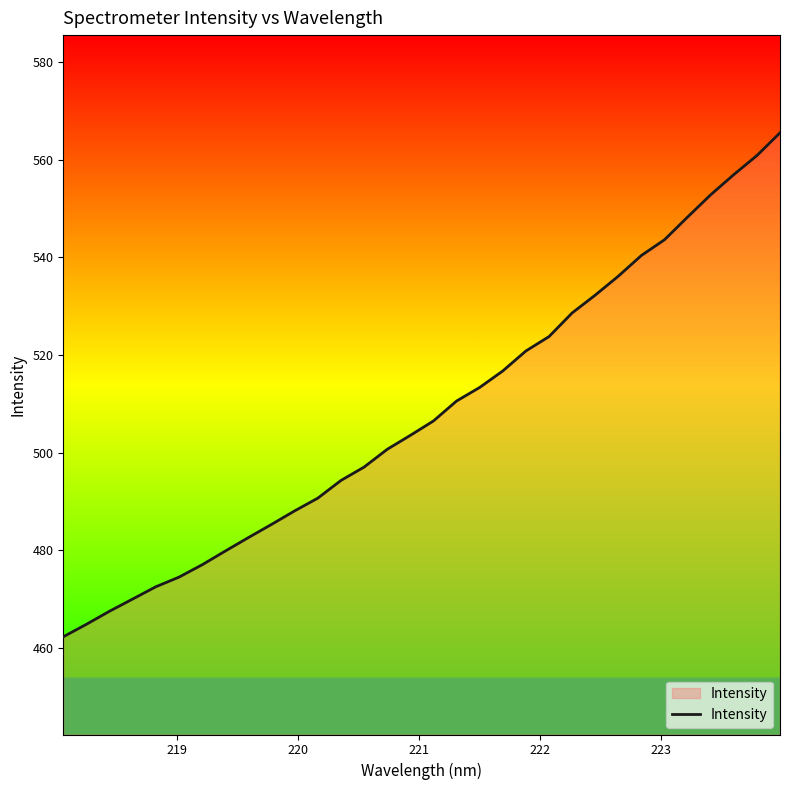

How many lines are shown in the chart?

1